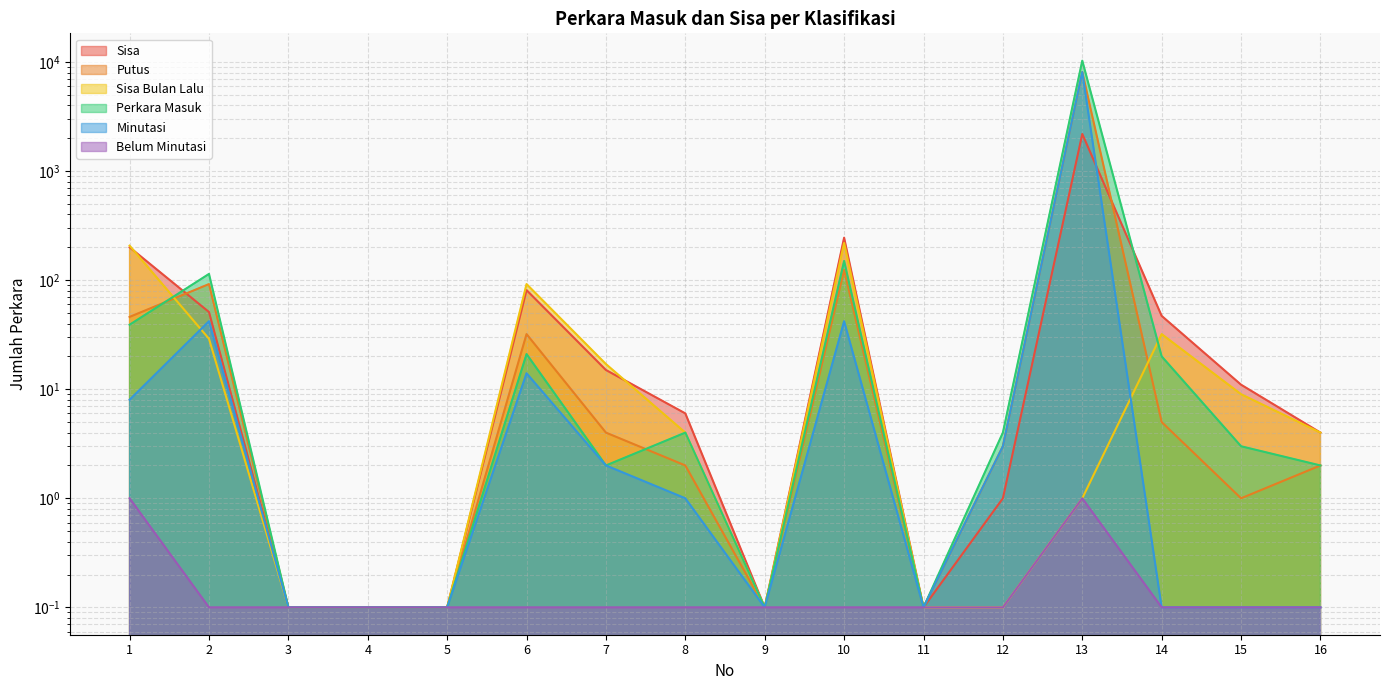

Where is Sisa Bulan Lalu nearest to the value 109?

6